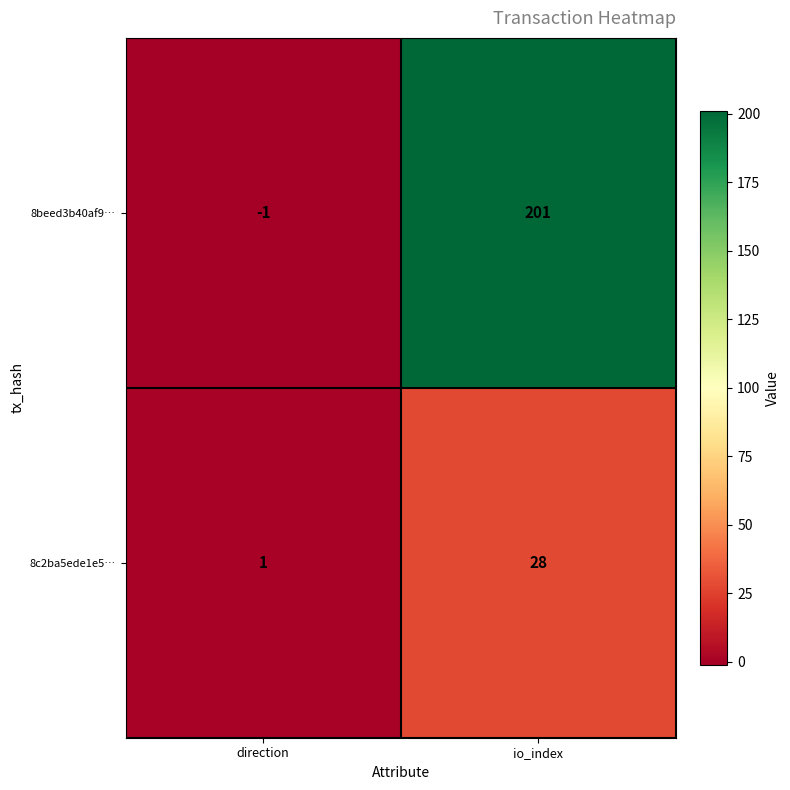

Which series has the largest range (max minus min)?

8beed3b40af9…